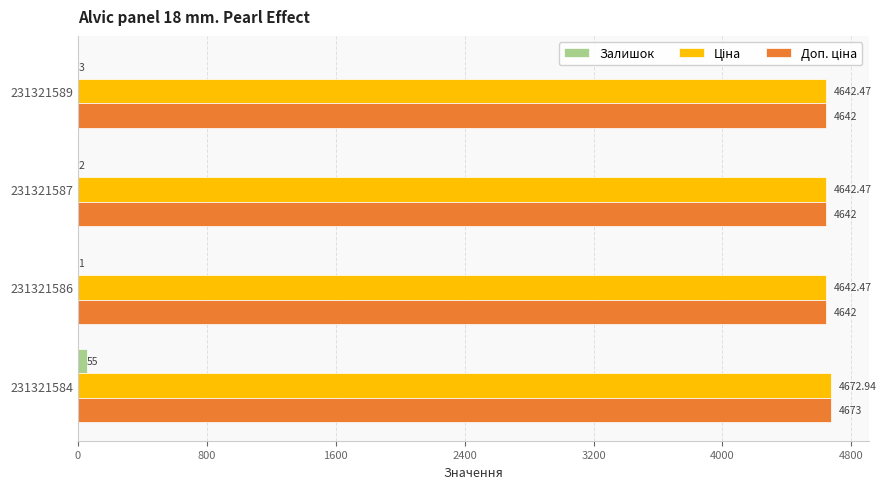

Count the number of categories in the chart.

4